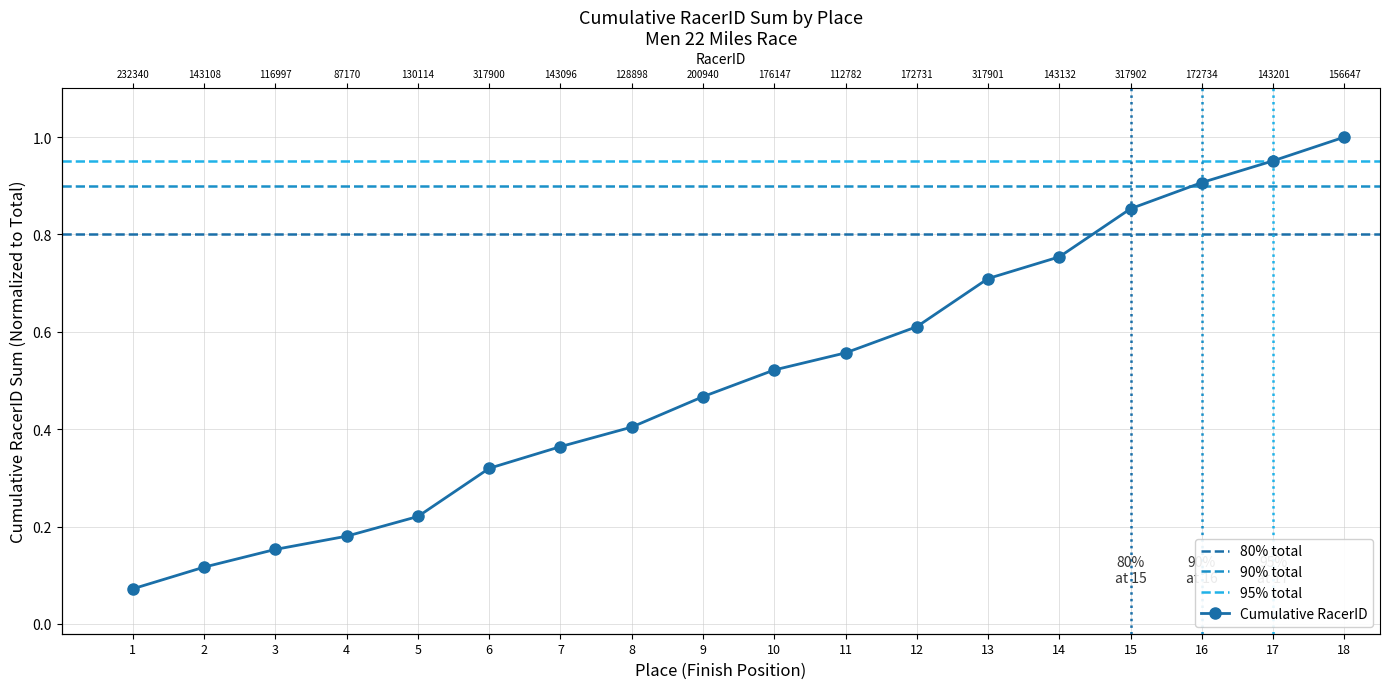

True or false: the data has more than 2 interior local peaks.

False